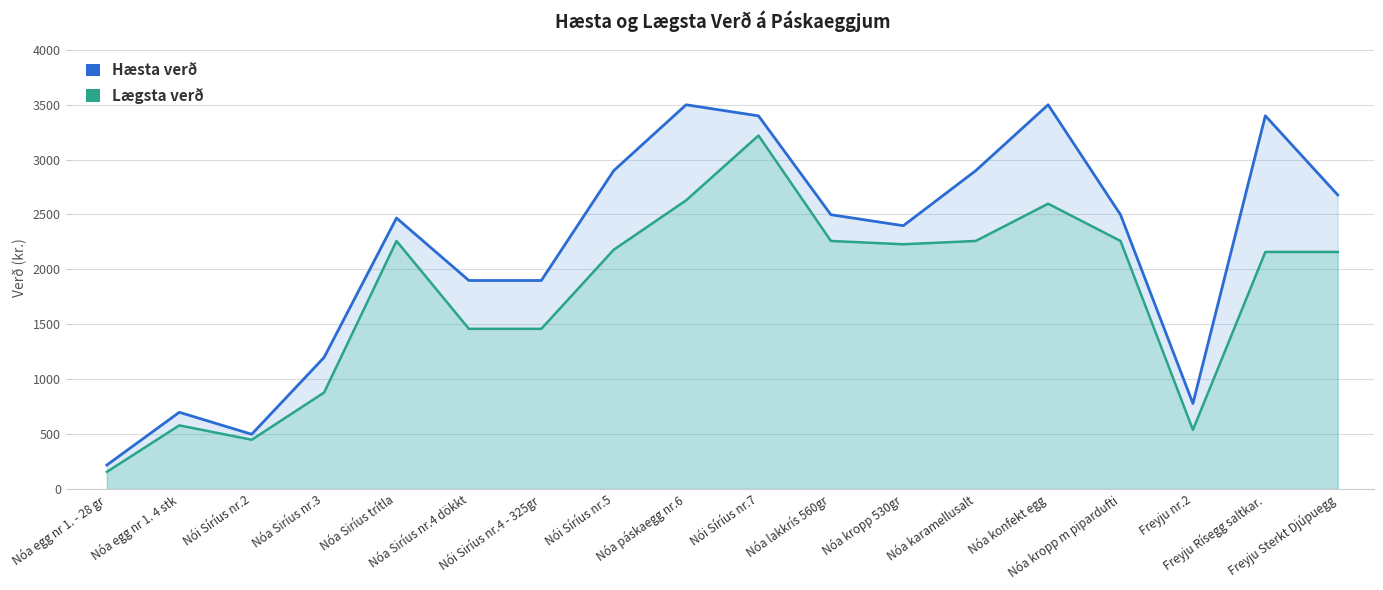

What is the total value across all series at Nói Síríus nr.2?

948